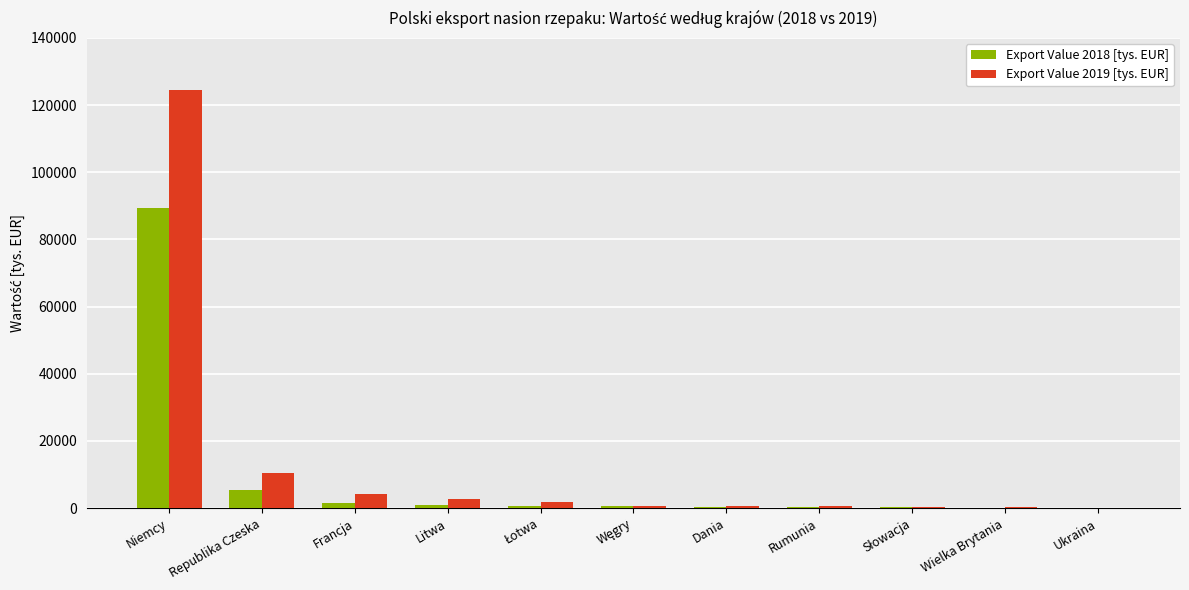

What is the average value of the Export Value 2018 [tys. EUR] series?

9079.6